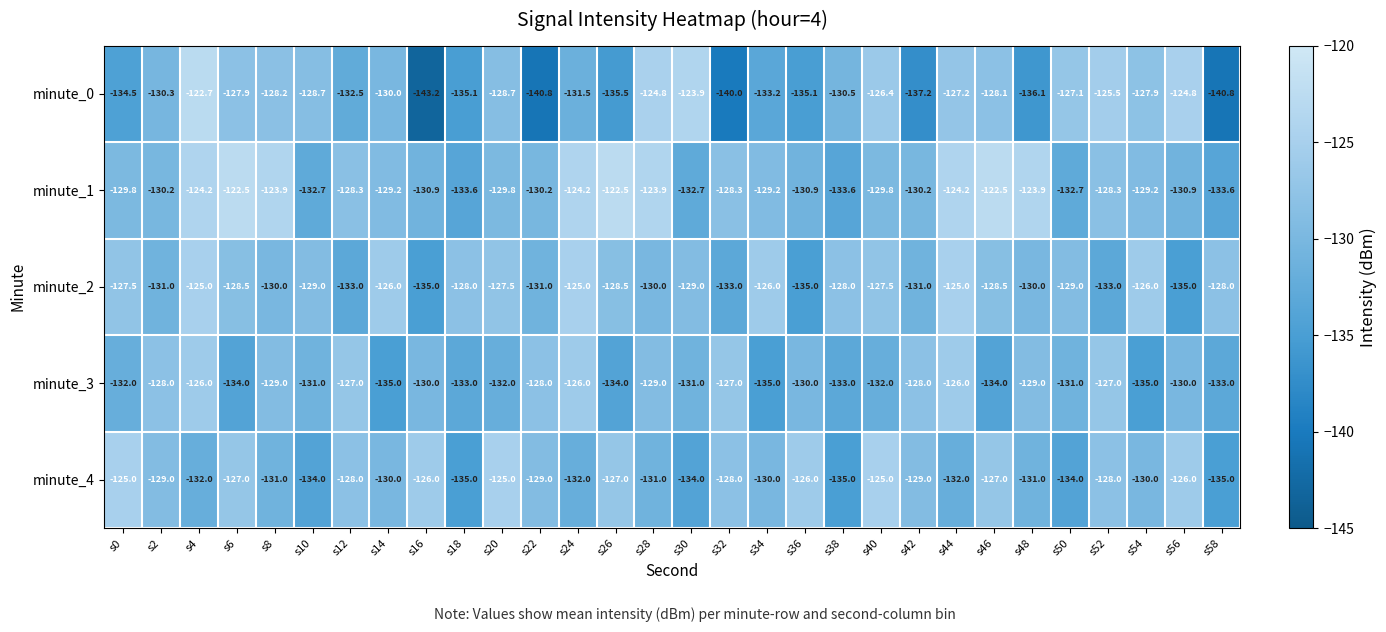

The value of minute_3 at s16 is -207.2. True or false?

False